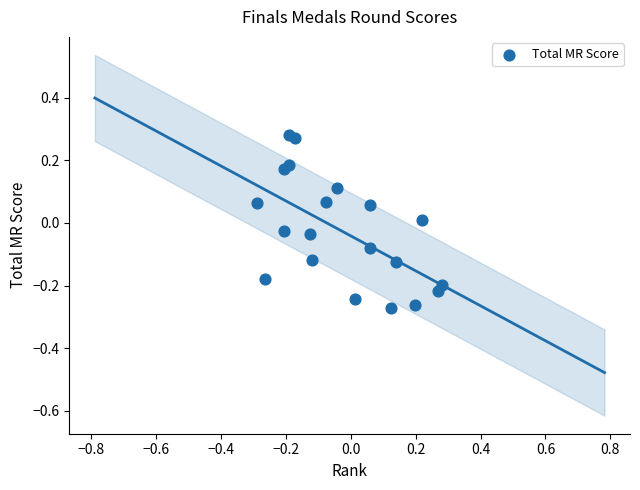

What is the range of Y values (max minus min)?

0.6